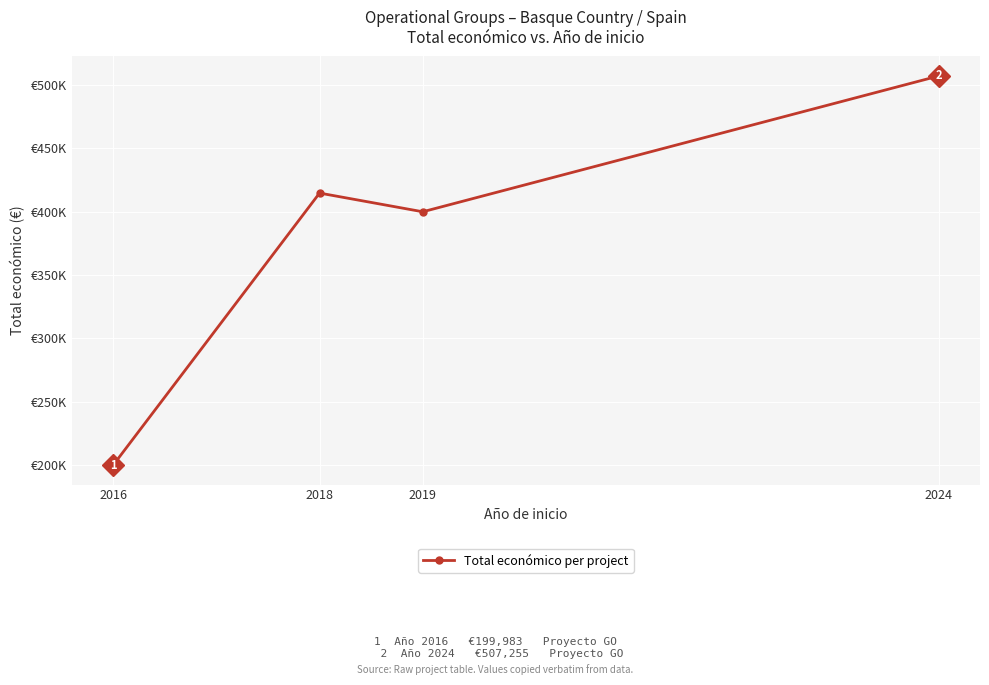

Is this an area chart (filled region under the line)?

No